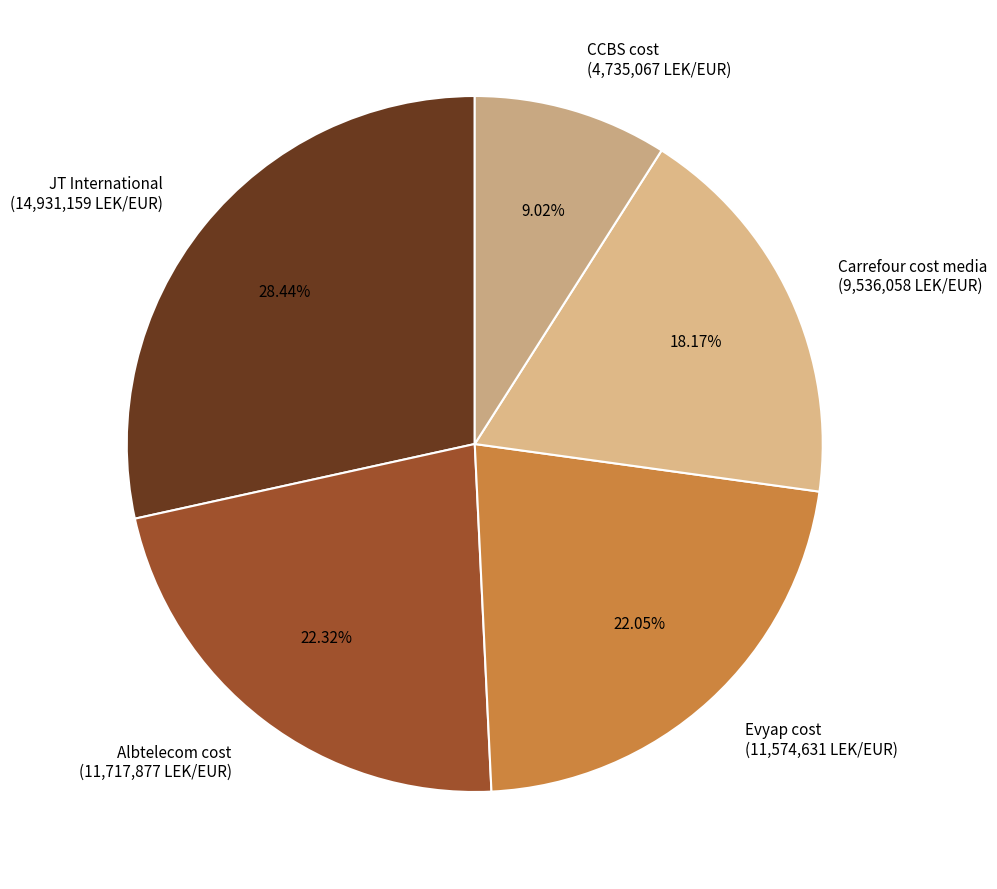

The Carrefour cost media slice represents 18% of the pie. True or false?

True